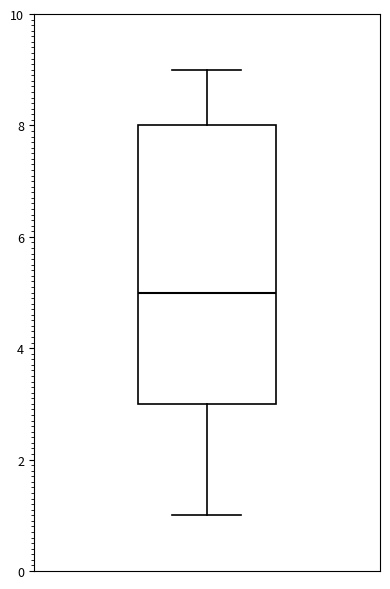

Where is the lower edge of the box on the y-axis? The values are not printed on the chart, so give them approximately, as read against the axis.

3